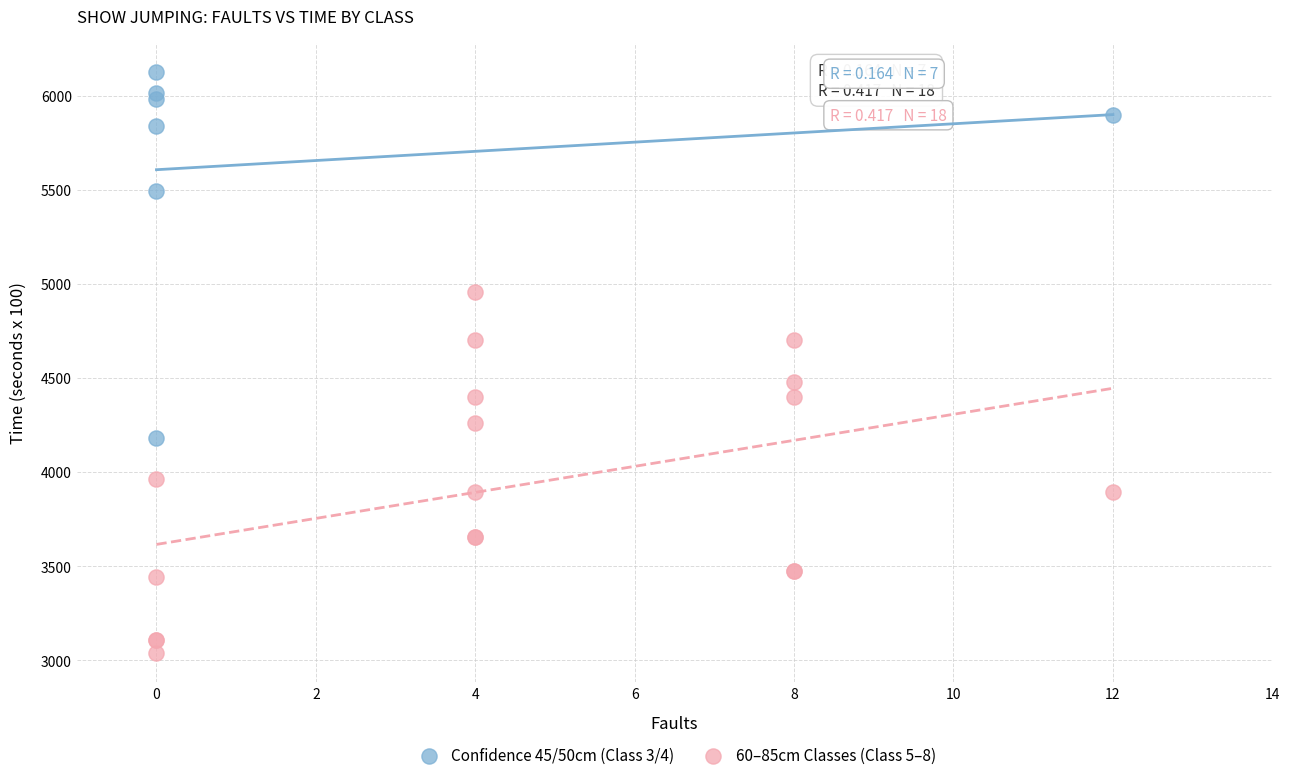

Which series reaches the maximum Y coordinate?

Confidence 45/50cm (Class 3/4)